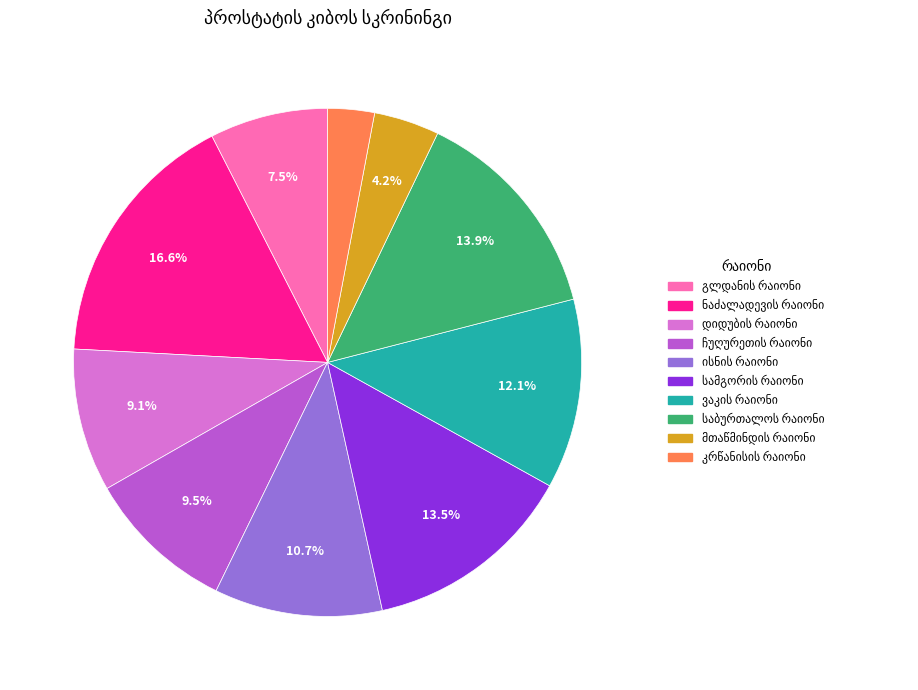

Is there any slice that represents more than half of the pie?

No